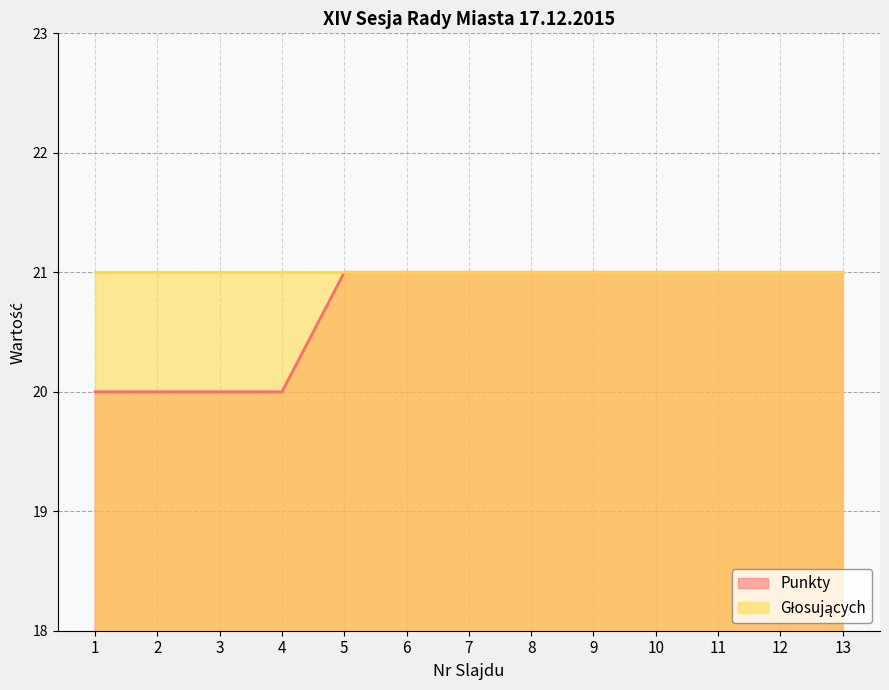

What is the ratio of the value at 9 to the value at 2?

1.1